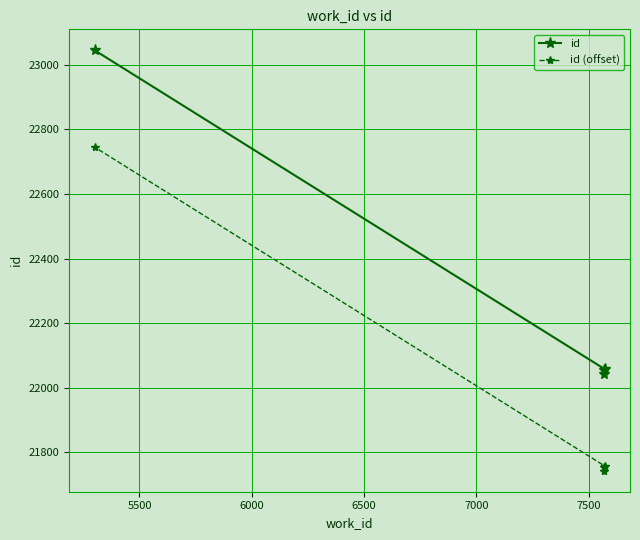

What is the minimum value for id?

22043